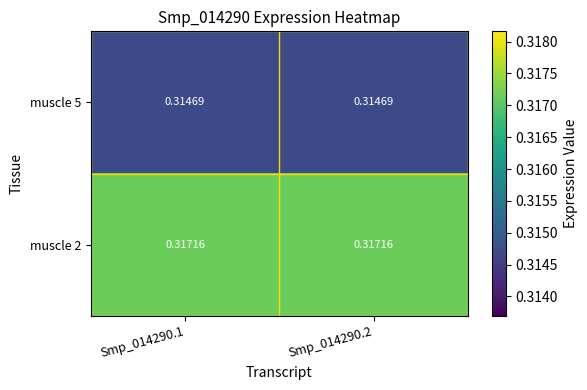

Is the value of muscle 5 at Smp_014290.2 greater than the value of muscle 2 at Smp_014290.1?

No